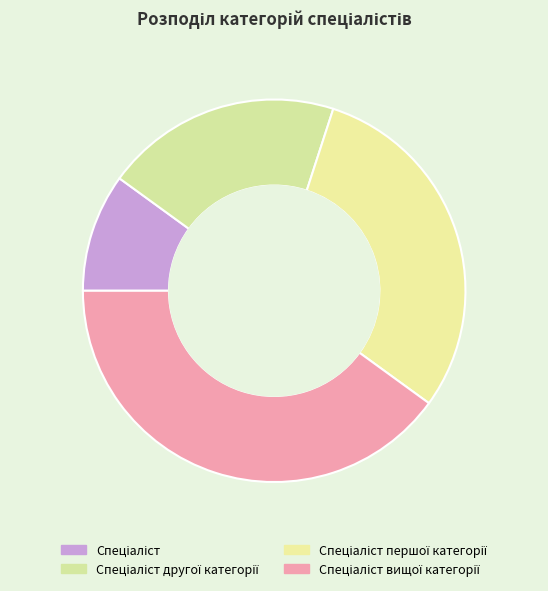

Which slice is the smallest?

Спеціаліст